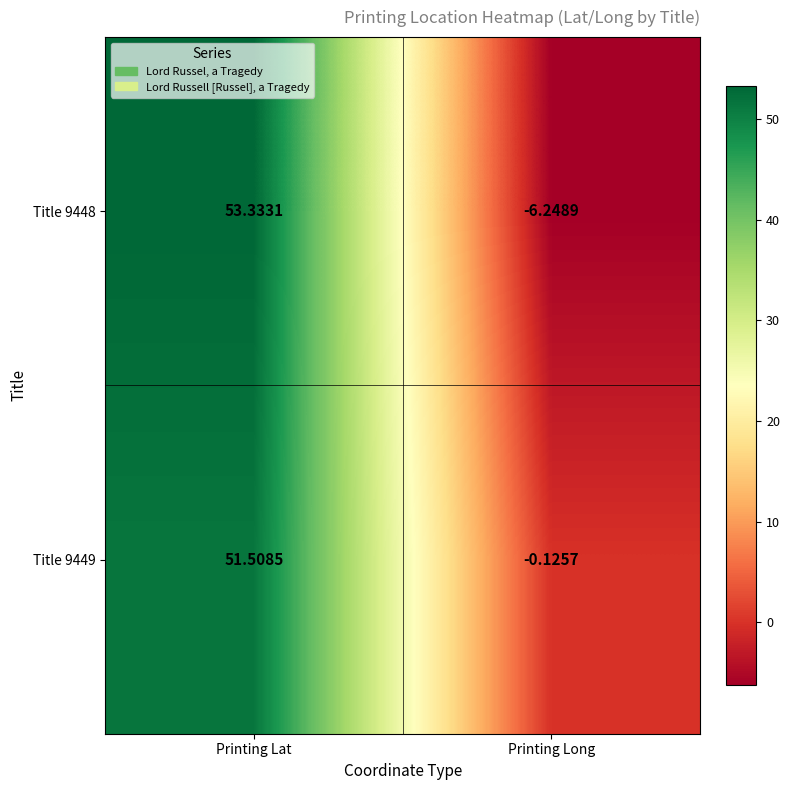

Which series changed the most between Printing Lat and Printing Long?

Title 9448